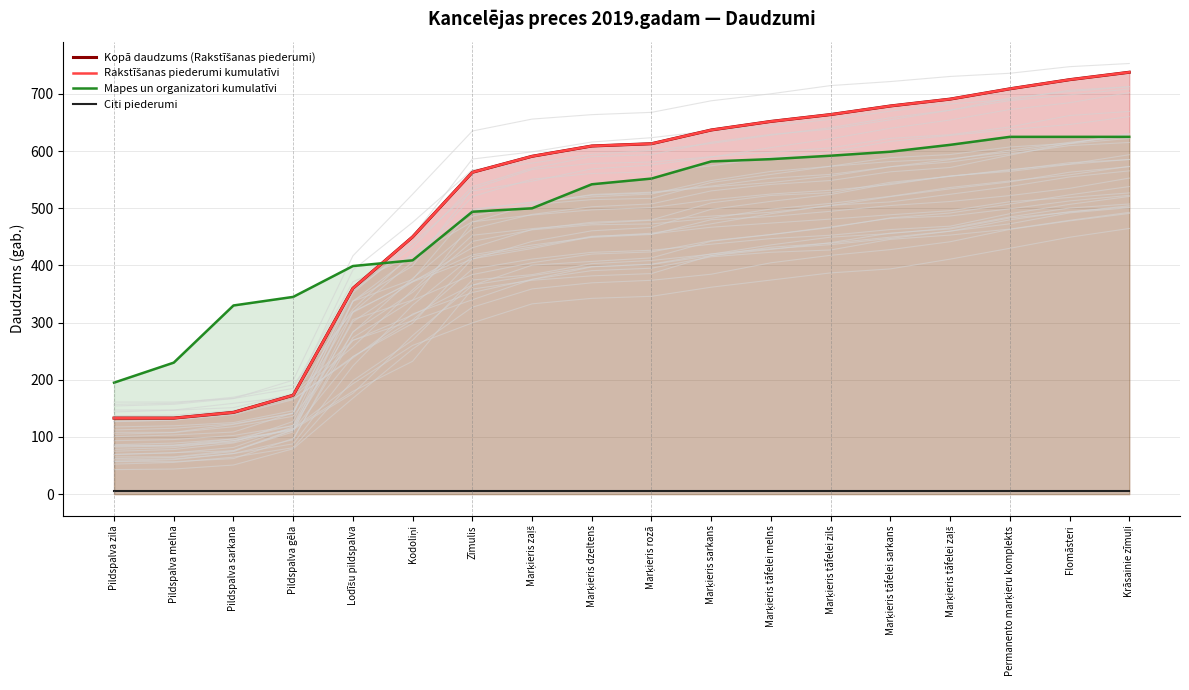

How many data points in Kopā daudzums (Rakstīšanas piederumi) are less than 613?

9